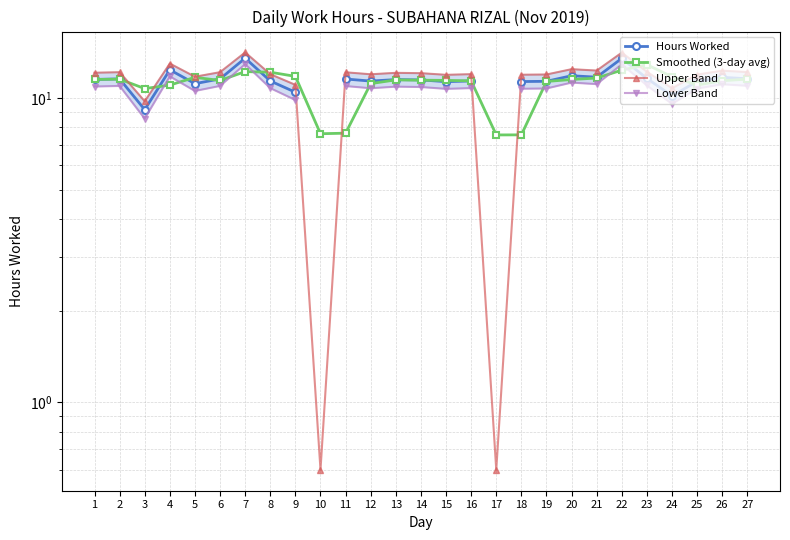

What is the total value across all series at 24?

42.2